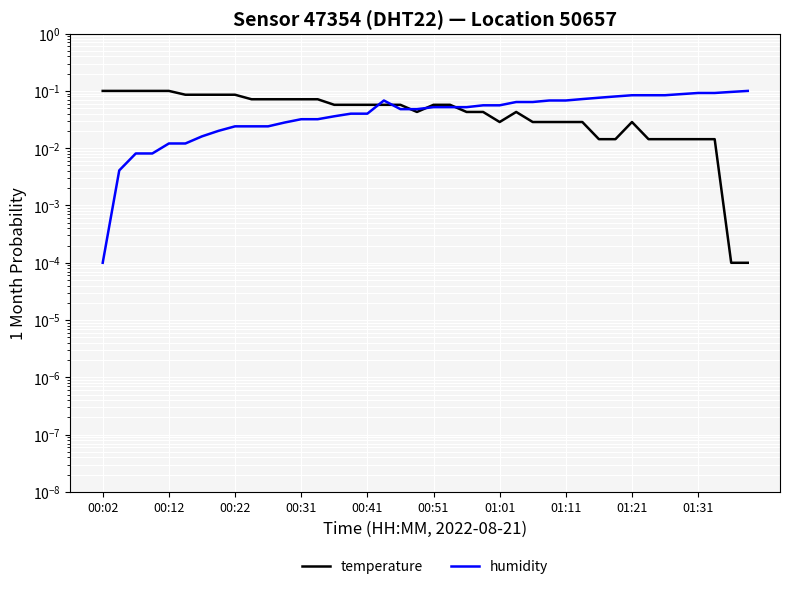

Which series has the widest spread of values?

temperature